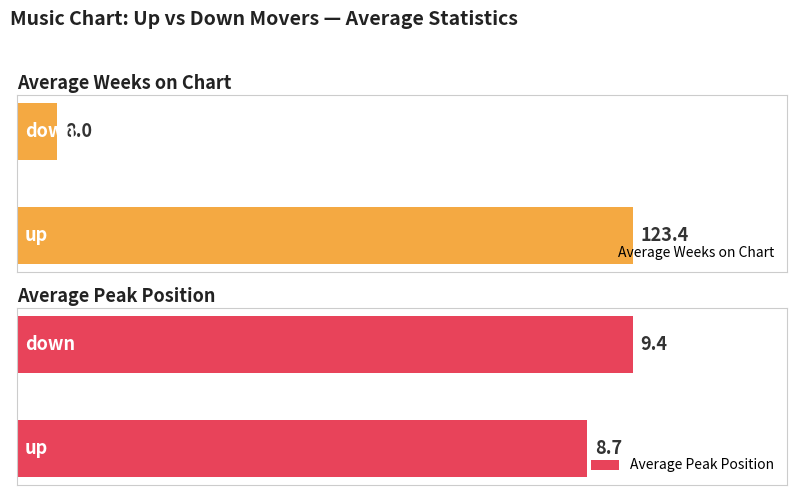

Count the Average Peak Position values in the range 8 to 12.

2